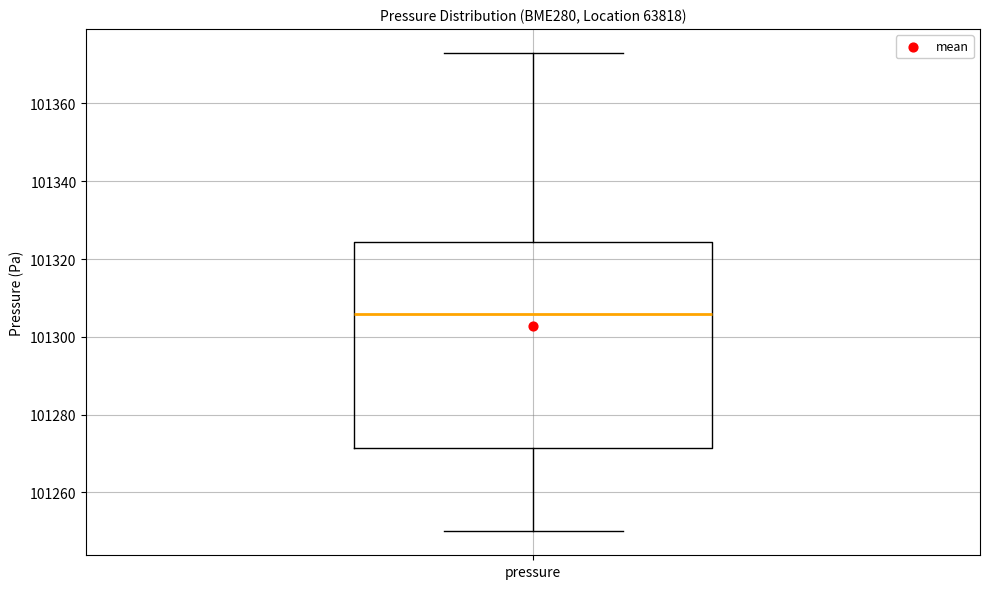

Read this box plot against the y-axis: the position of the median line, the range covered by the box, and the ends of both whiskers. The values are not printed on the chart, so give them approximately, as read against the axis.

median 101306, box 101272 to 101324, whiskers 101250 to 101374